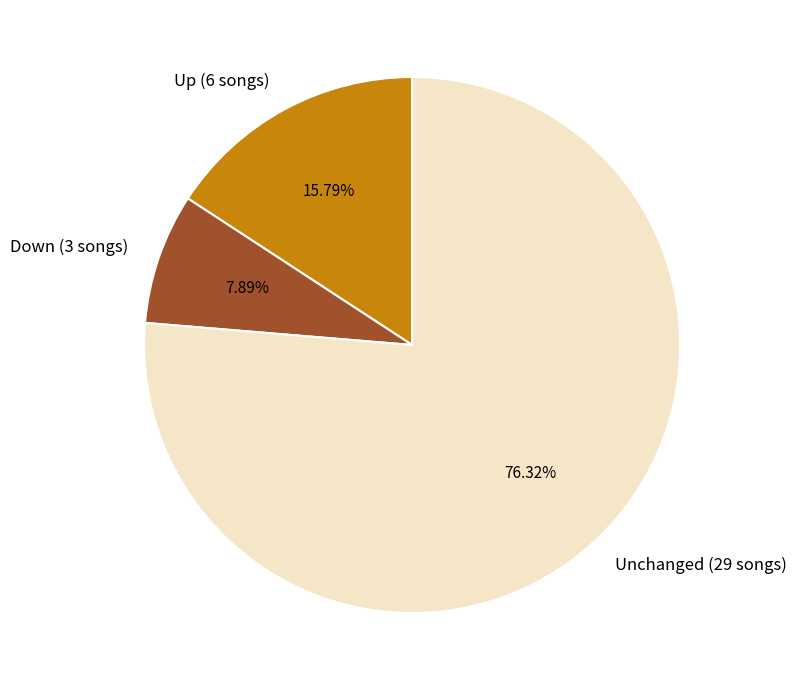

Rank the categories by value from lowest to highest.

Down (3 songs), Up (6 songs), Unchanged (29 songs)